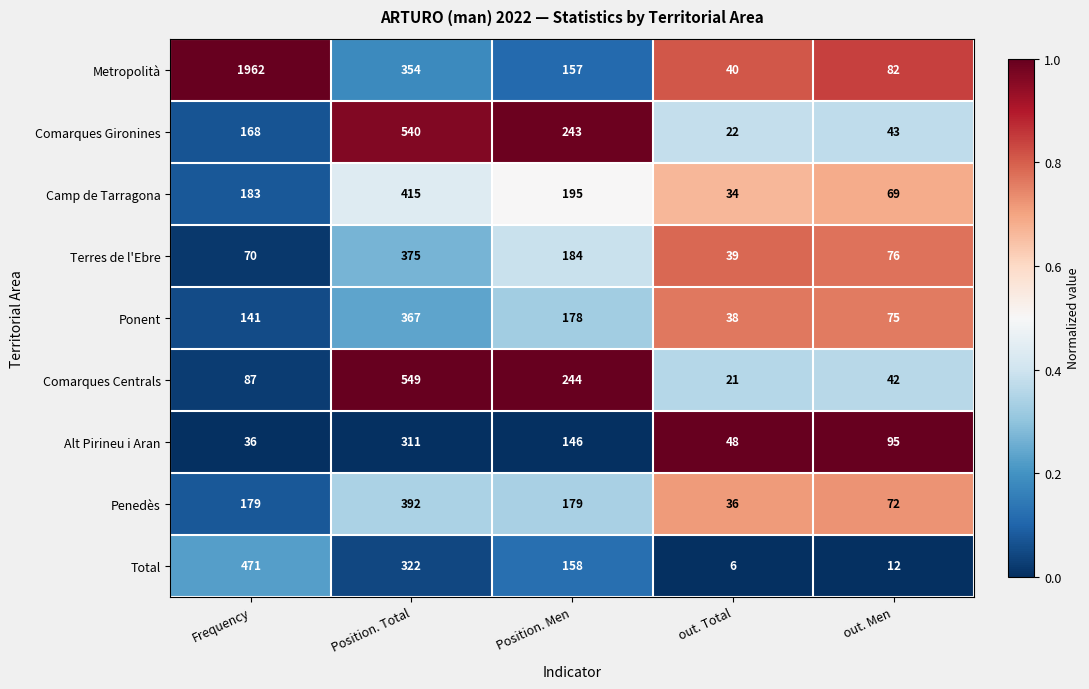

What is the total value across all series at Position. Total?

3625